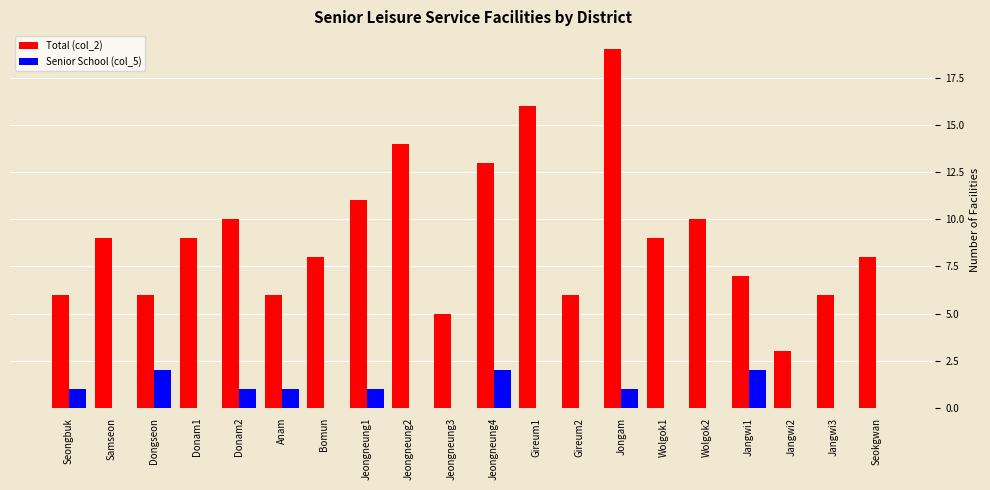

Which category has the highest value in the Total (col_2) series?

Jongam